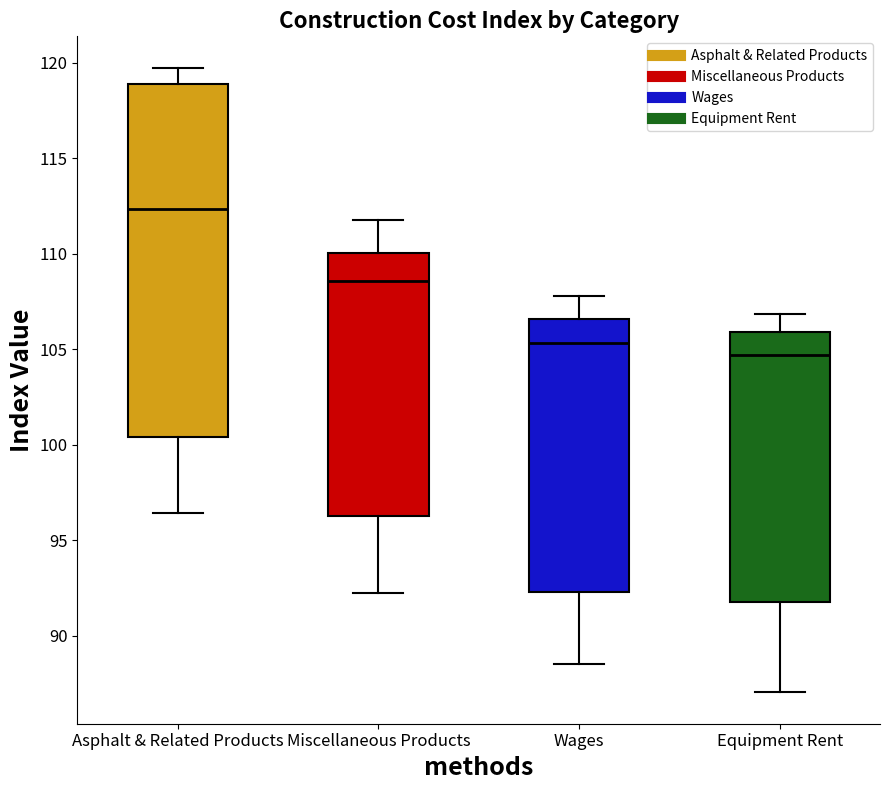

Reading left to right, transcribe this box plot: for each box, give where its median line is, the range the box spans, and where its two whiskers end, as read against the y-axis. The values are not printed on the chart, so give them approximately, as read against the axis.

Asphalt & Related Products: median 112.5, box 100.5 to 119.0, whiskers 96.5 to 119.5
Miscellaneous Products: median 108.5, box 96.5 to 110.0, whiskers 92.5 to 111.5
Wages: median 105.5, box 92.5 to 106.5, whiskers 88.5 to 108.0
Equipment Rent: median 104.5, box 92.0 to 106.0, whiskers 87.0 to 107.0